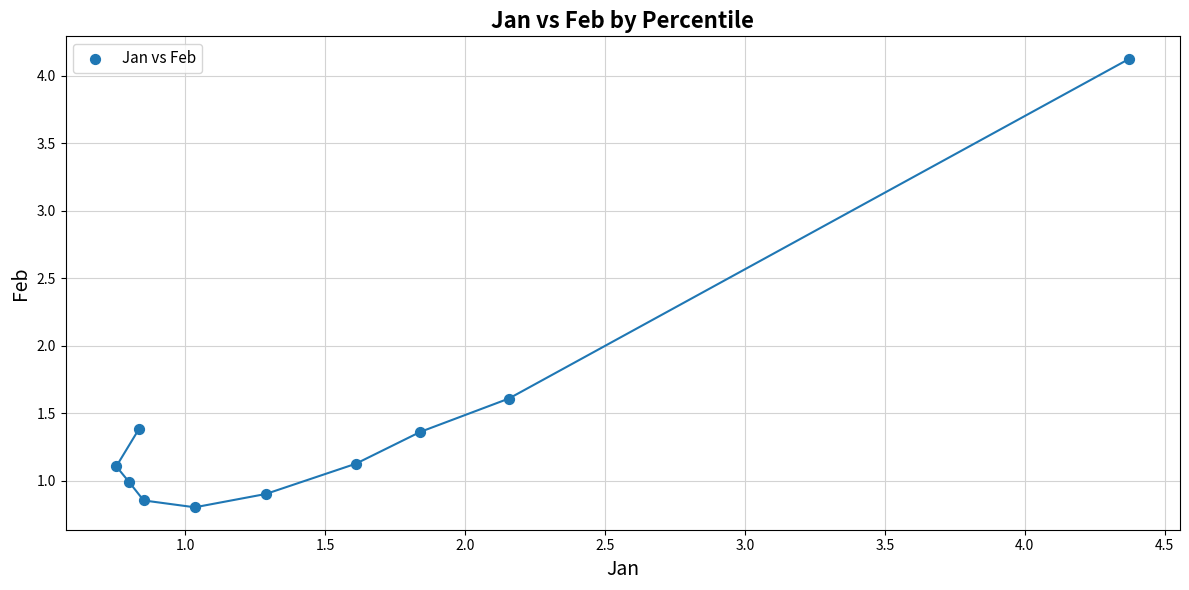

What is the average X value?

1.6